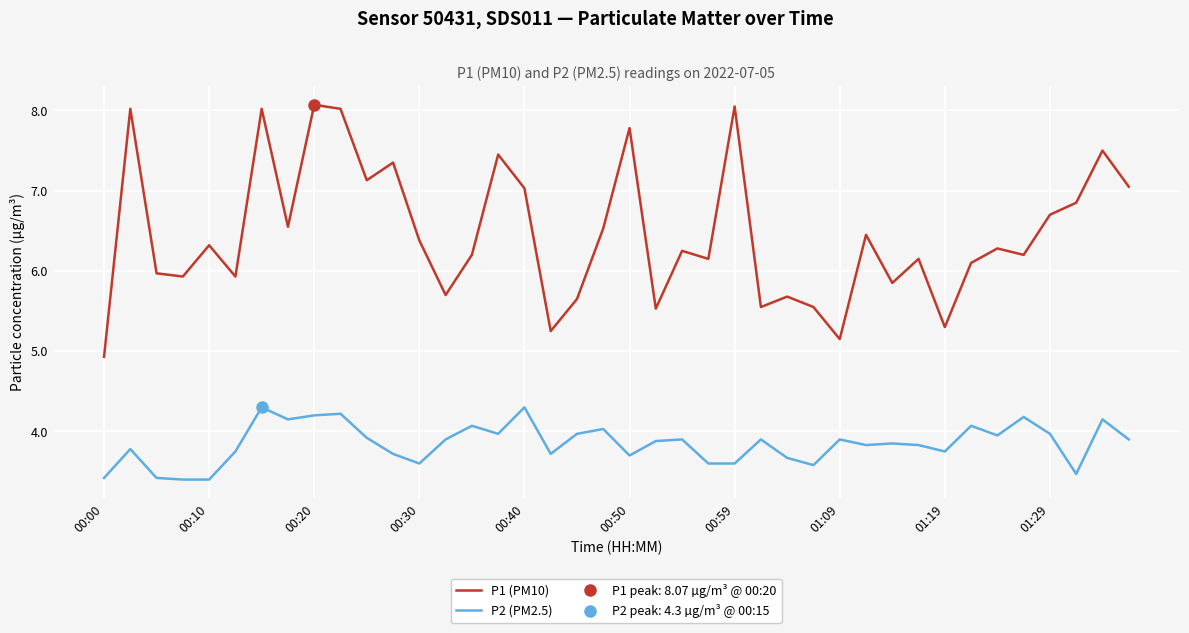

True or false: P1 (PM10) has a value of 7.5 at 15.

True